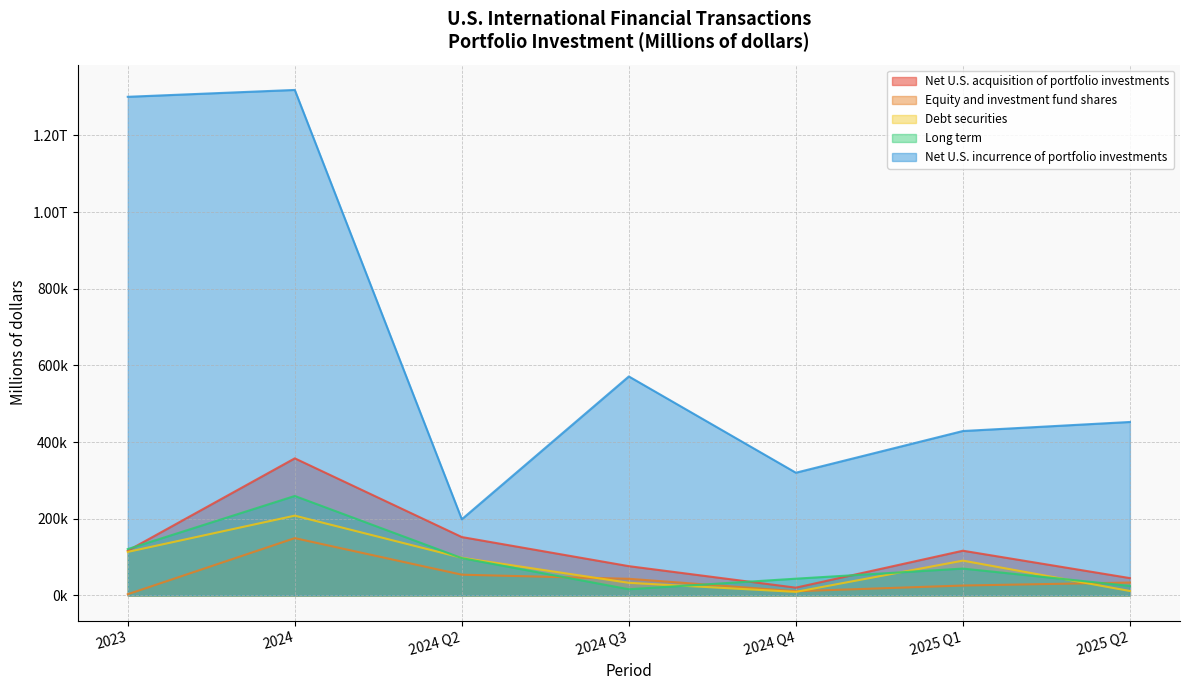

What are all the series names shown in the legend?

Net U.S. acquisition of portfolio investments, Equity and investment fund shares, Debt securities, Long term, Net U.S. incurrence of portfolio investments